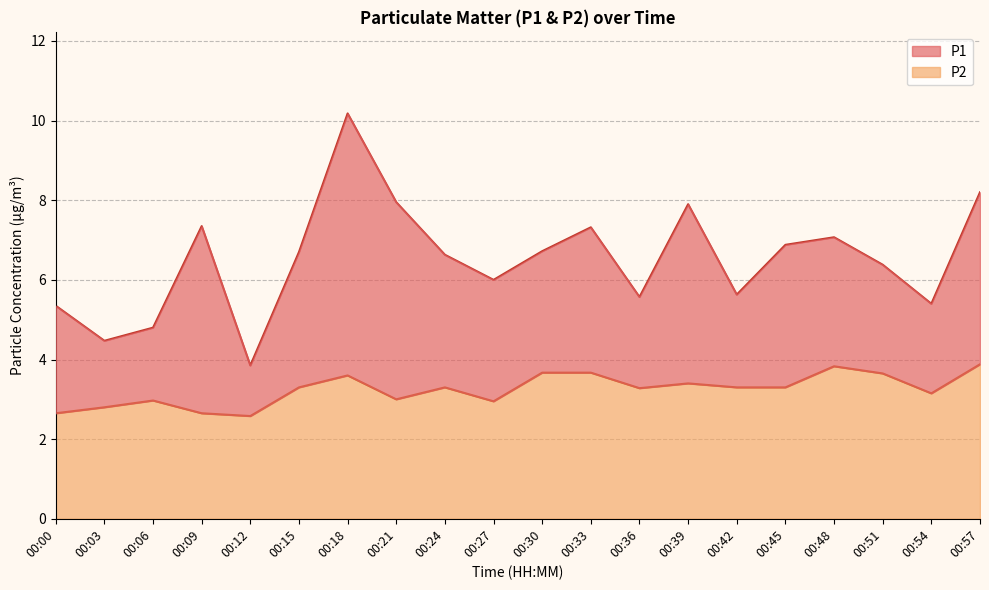

What is the difference between the P1 values at 00:48 and 00:33?

0.2